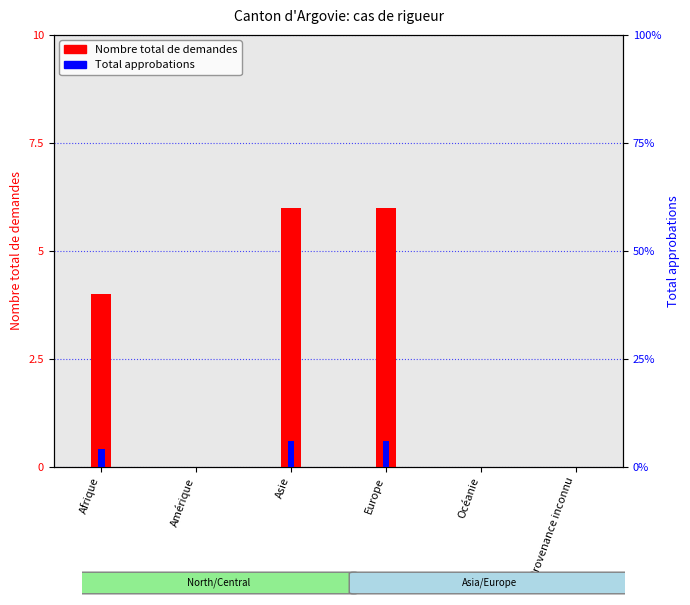

How many groups of bars are there?

6